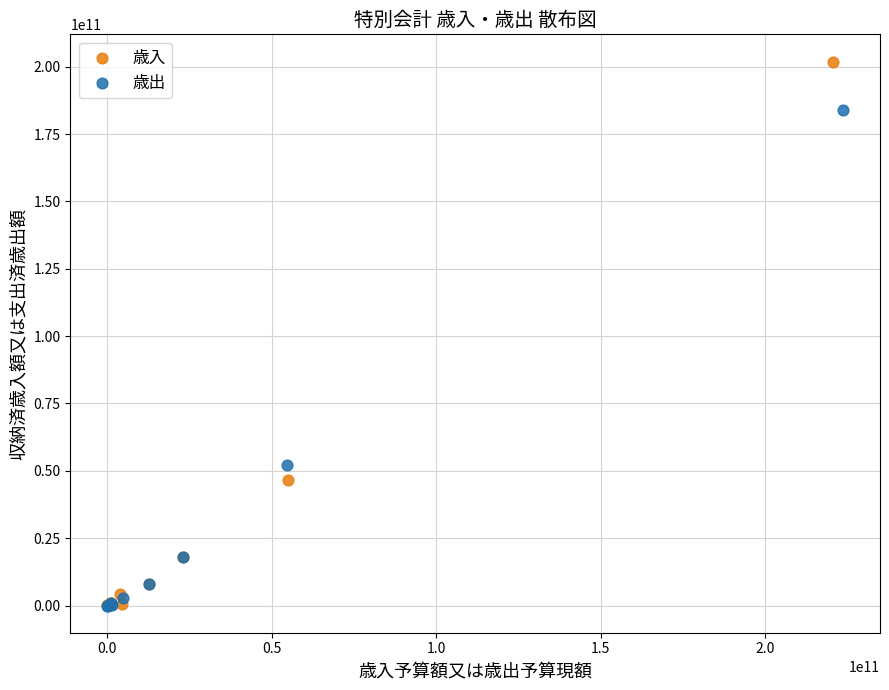

Which series has the widest spread of Y values?

歳入